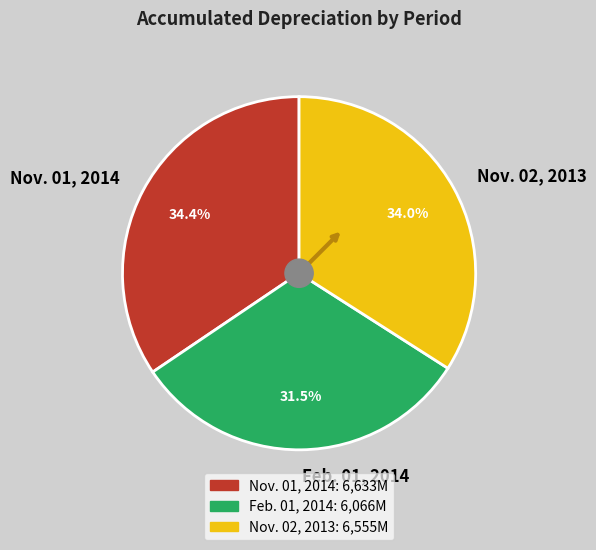

Which category has the smallest portion of the pie?

Feb. 01, 2014